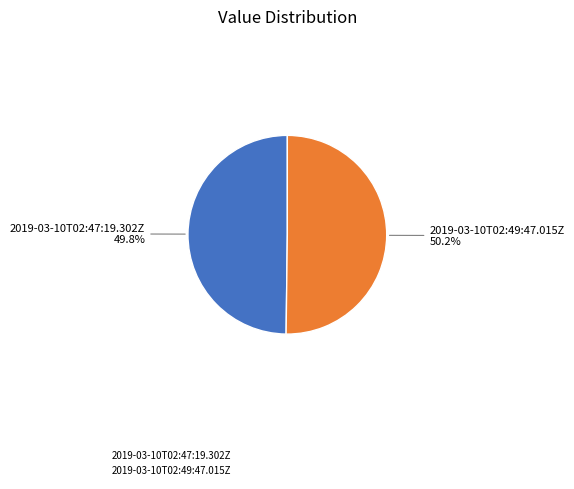

Approximately how many times larger is the value at 2019-03-10T02:47:19.302Z compared to 2019-03-10T02:49:47.015Z?

1.0